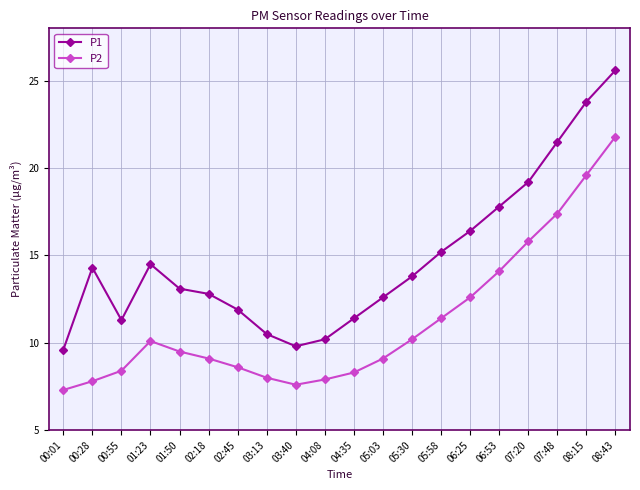

List the series in order of their overall mean, highest first.

P1, P2